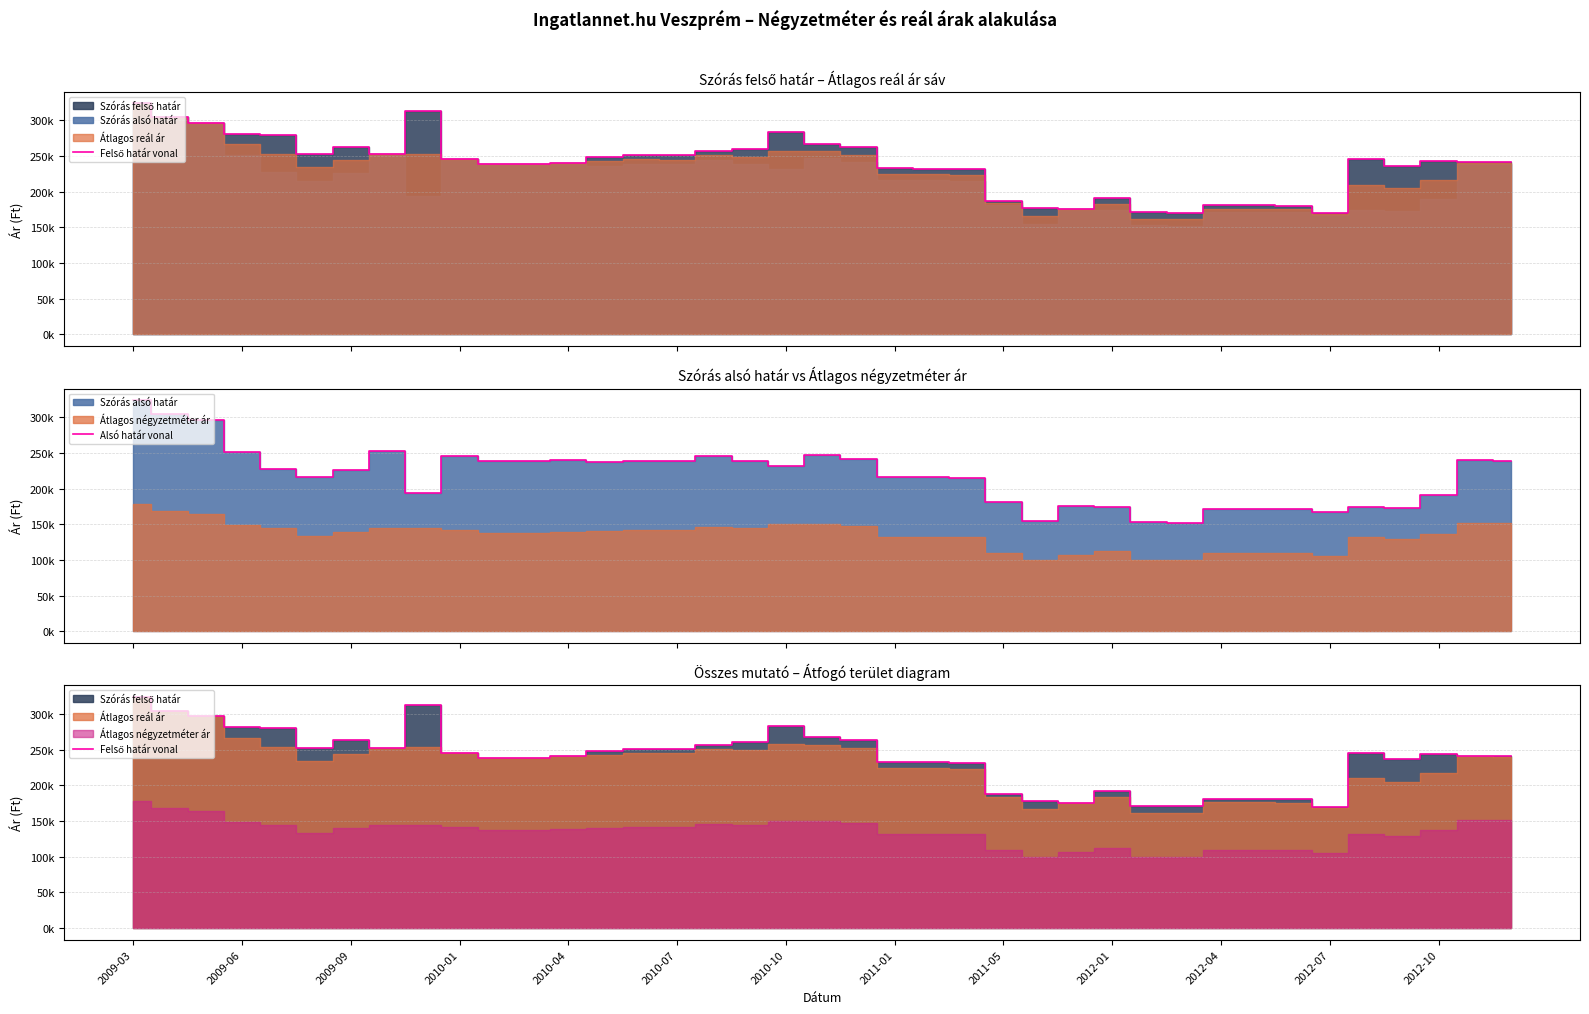

Which series changed the most between 2011-01 and 2012-04?

Felső határ vonal